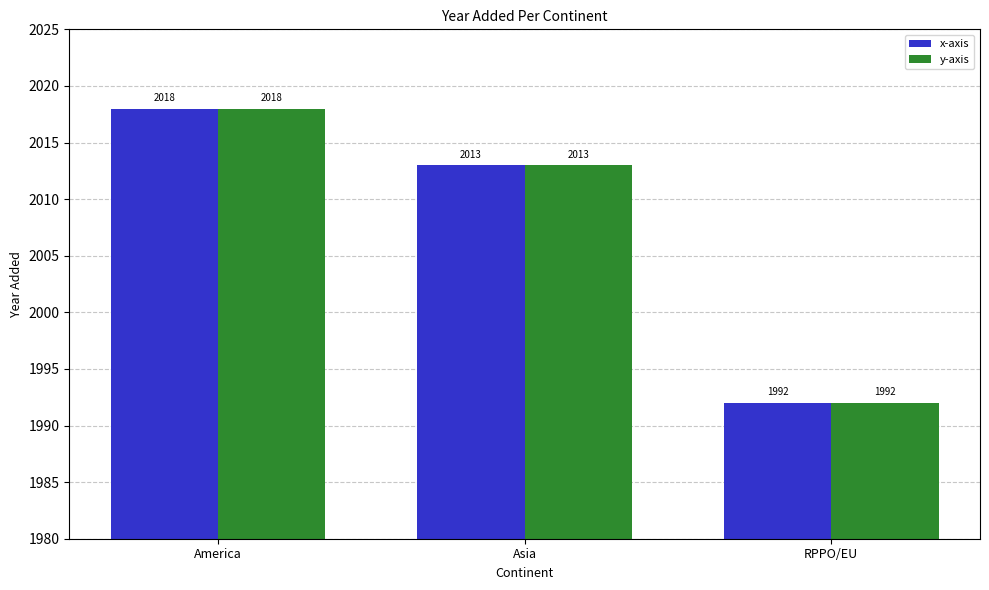

True or false: x-axis has a value of 2654 at America.

False